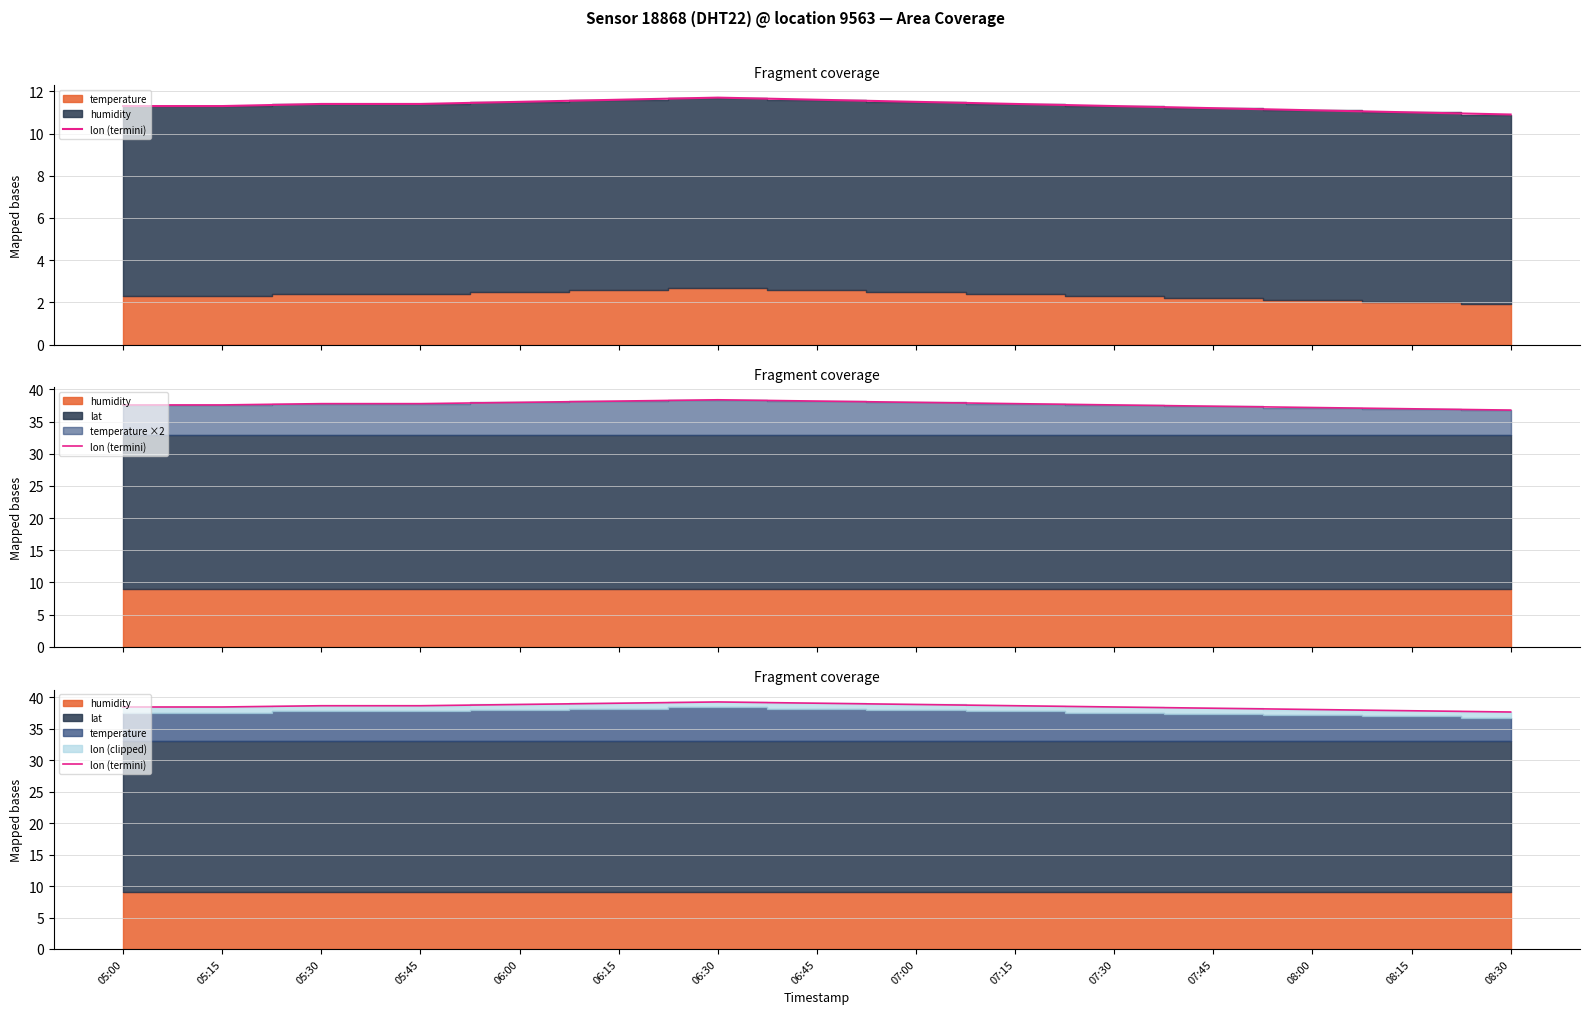

What is the difference between the maximum and minimum values?

1.6